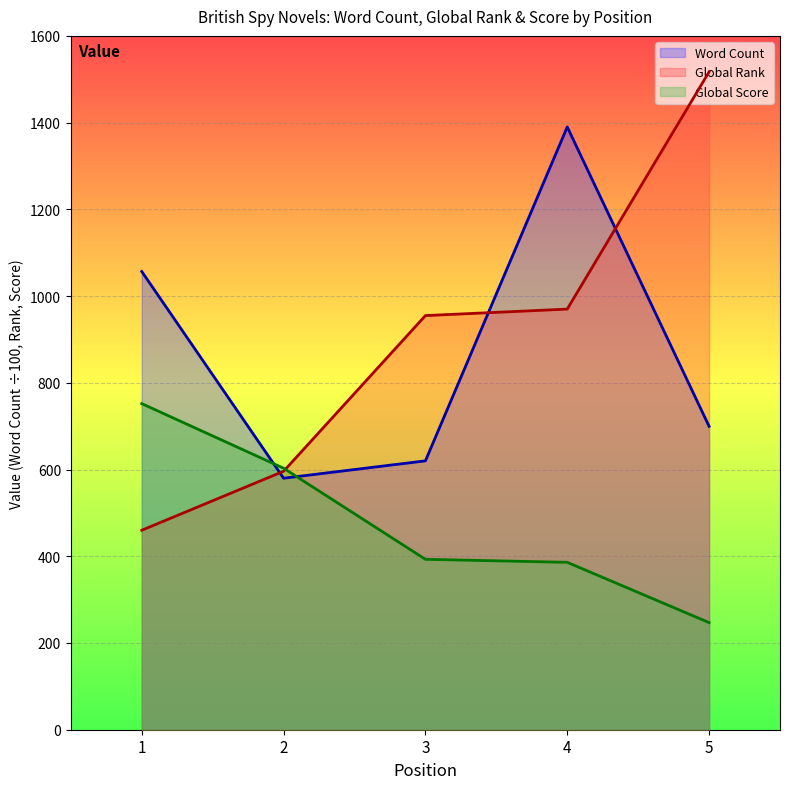

What is the spread (max minus min) of values at 5?

1270.0